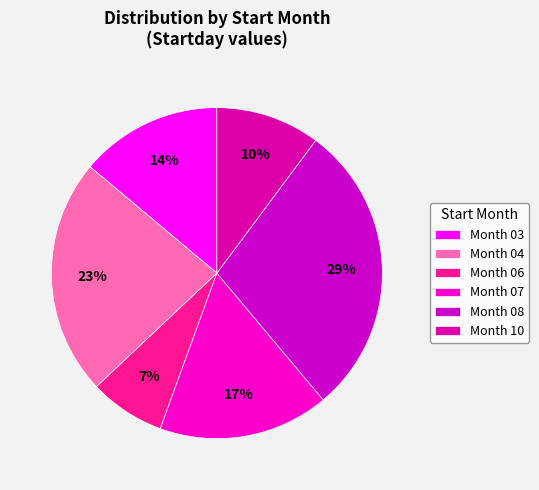

To the nearest percent, what is the average slice percentage?

17%